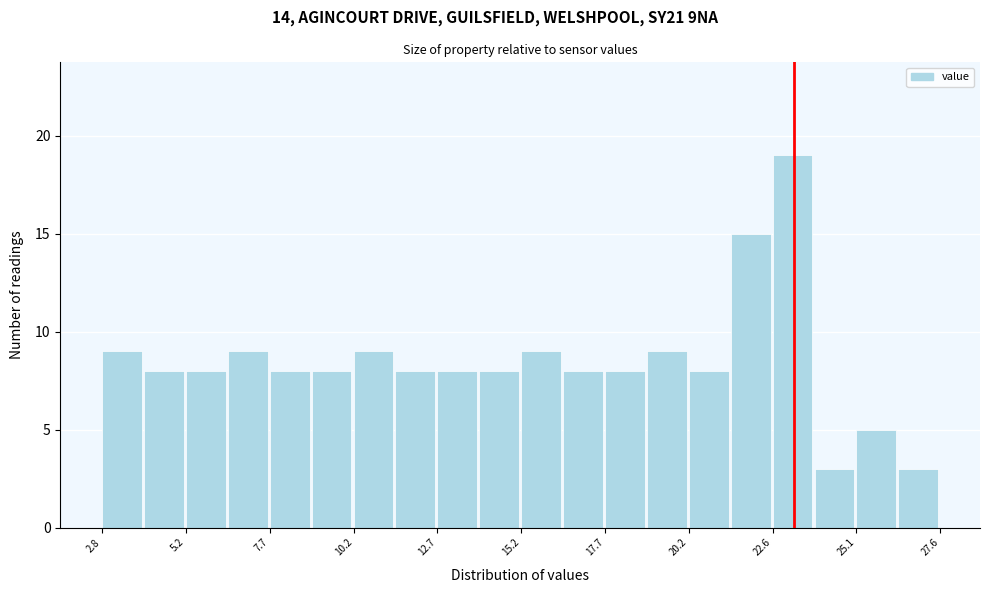

Read against the x-axis, roughly where is the centre of the tallest bar?

23.0